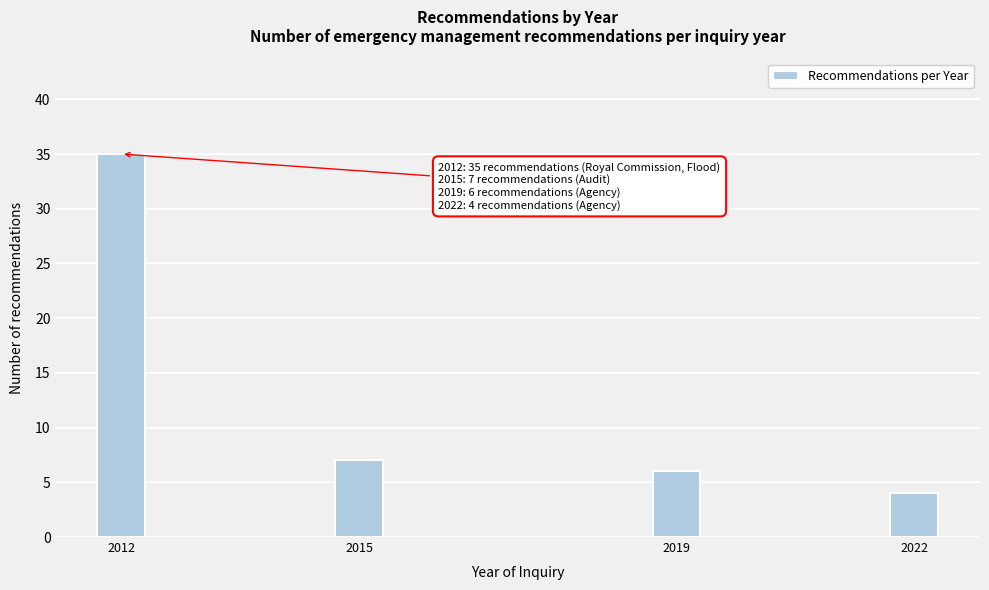

Reading left to right, transcribe all the data shown in this chart.

2012=35	2015=7	2019=6	2022=4